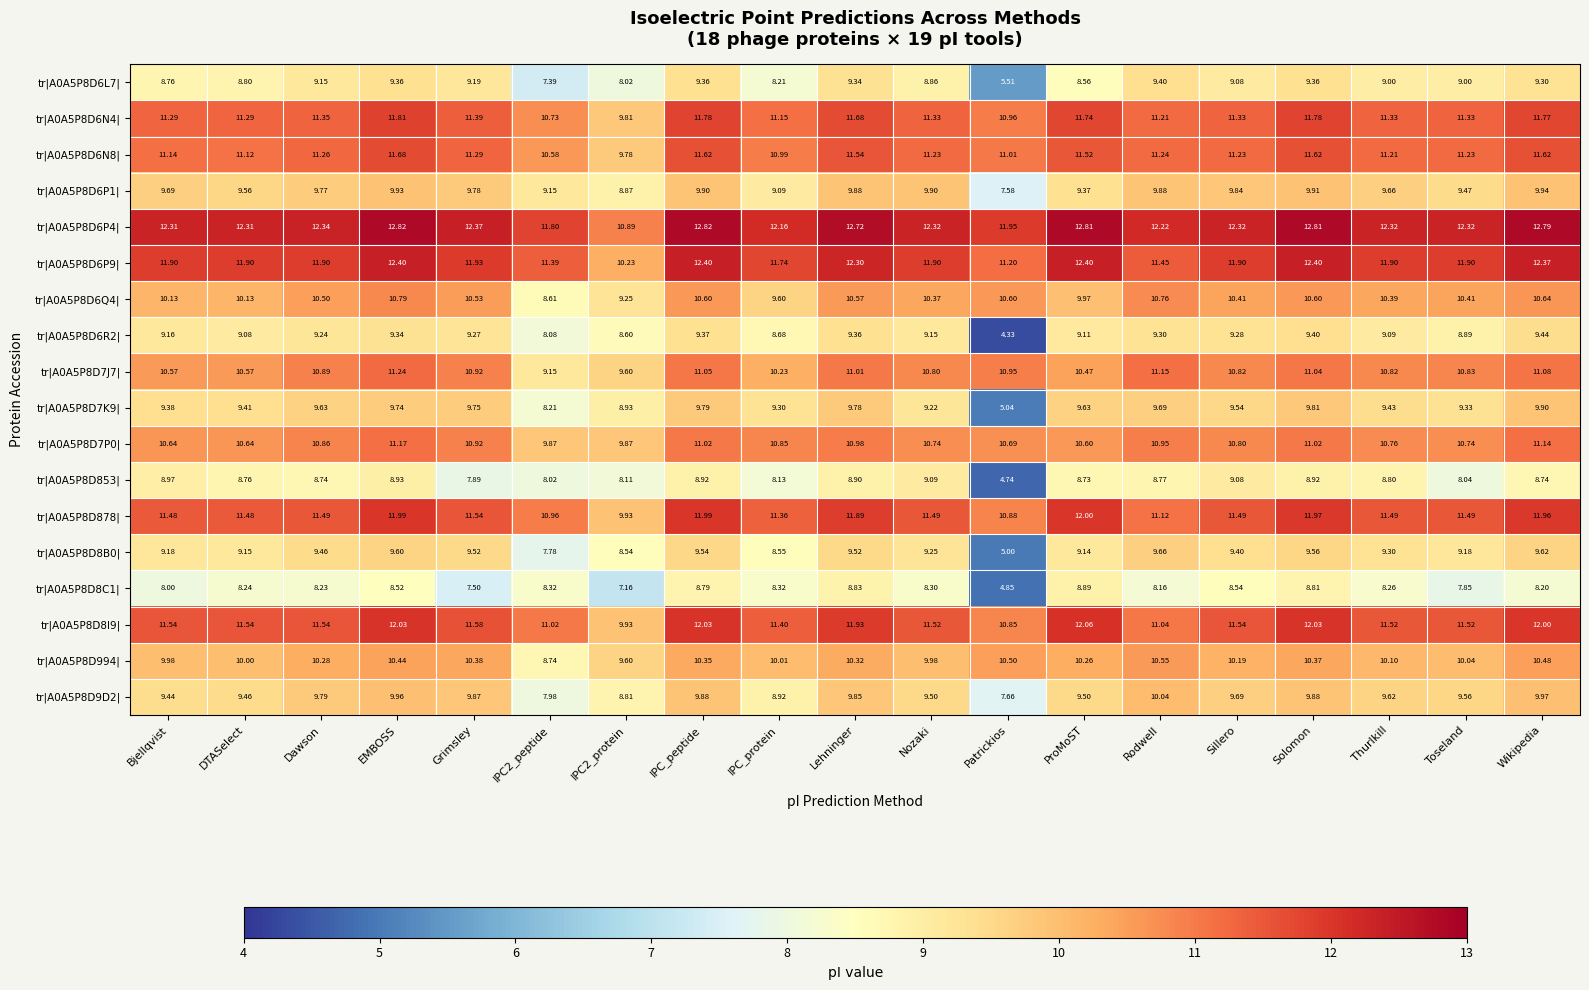

Is the value of tr|A0A5P8D7J7| at Bjellqvist greater than the value of tr|A0A5P8D6R2| at Lehninger?

Yes